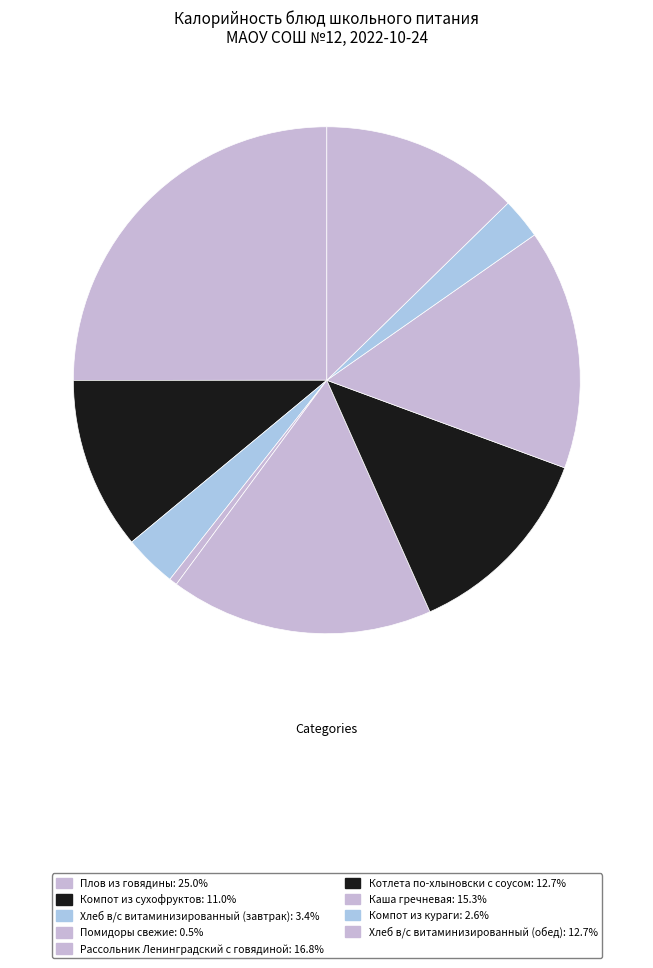

To the nearest percent, what percentage of the pie is Рассольник Ленинградский с говядиной?

17%